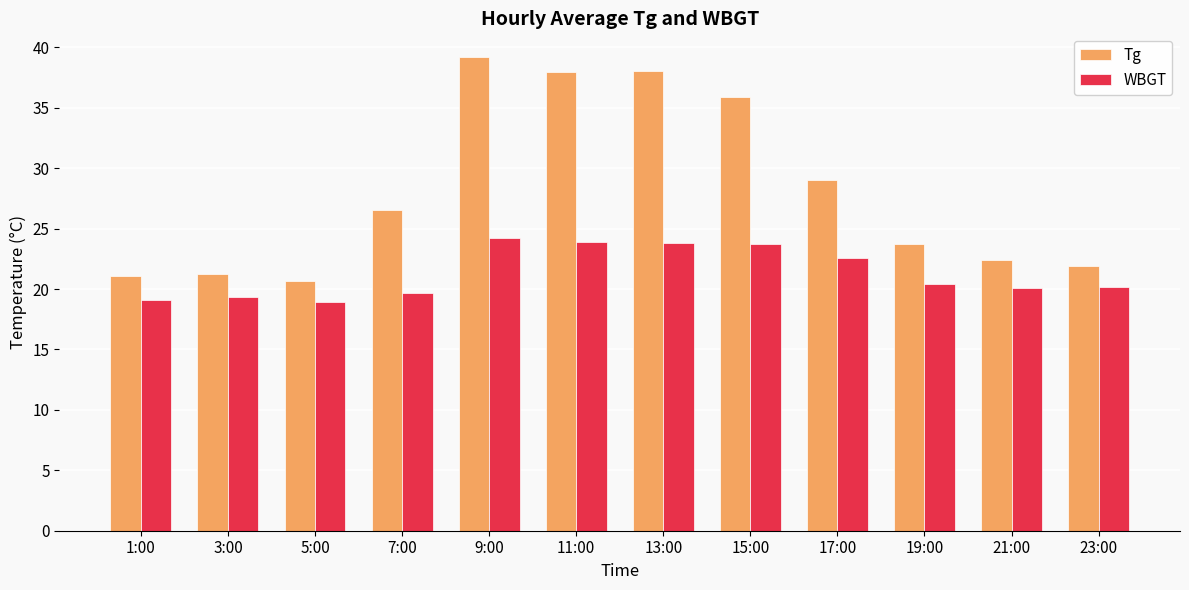

How many distinct data groups are displayed?

2